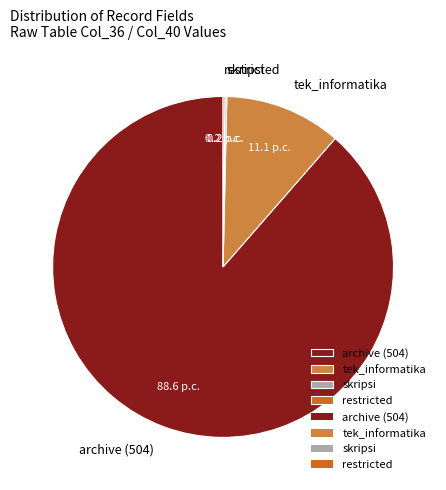

Do archive (504) and tek_informatika together represent more than half of the pie?

Yes